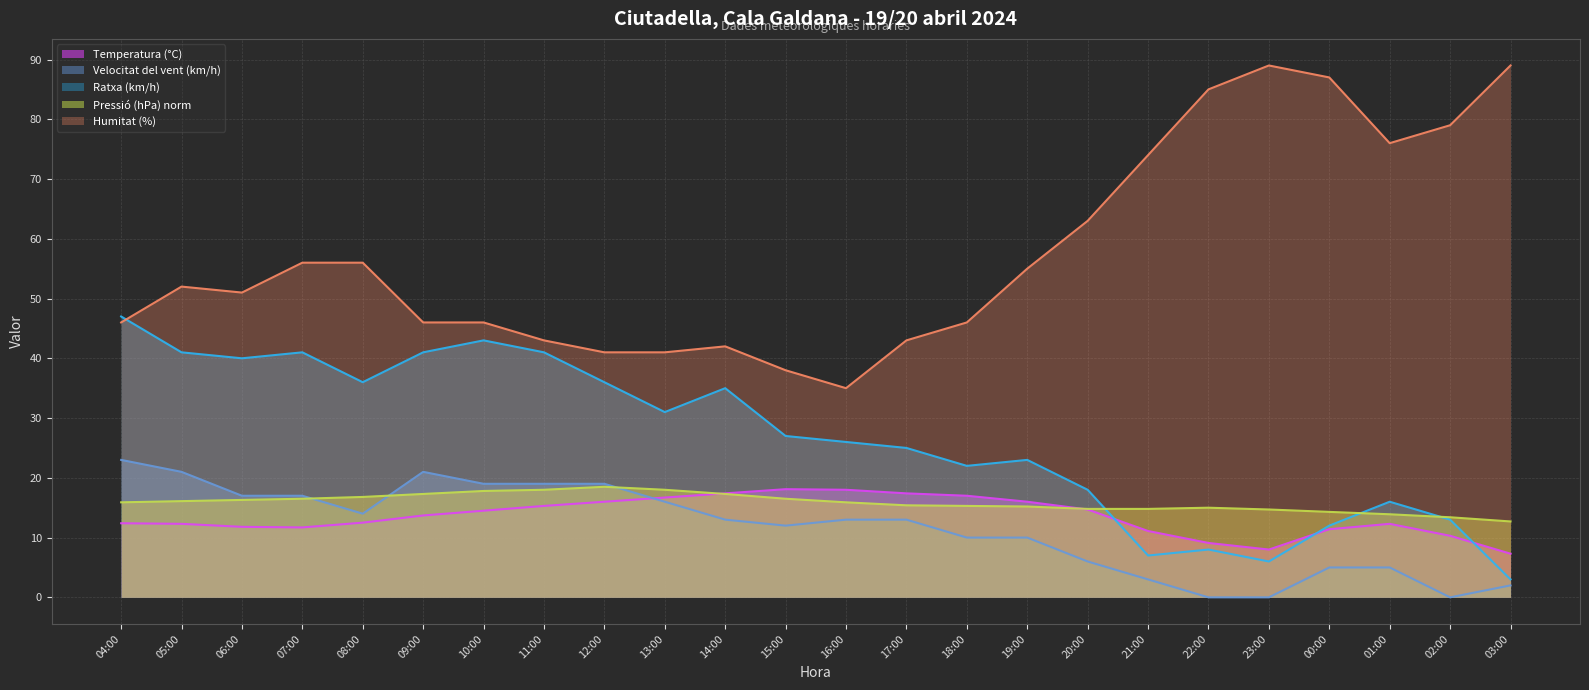

At which label is Temperatura (°C) closest to 12?

06:00